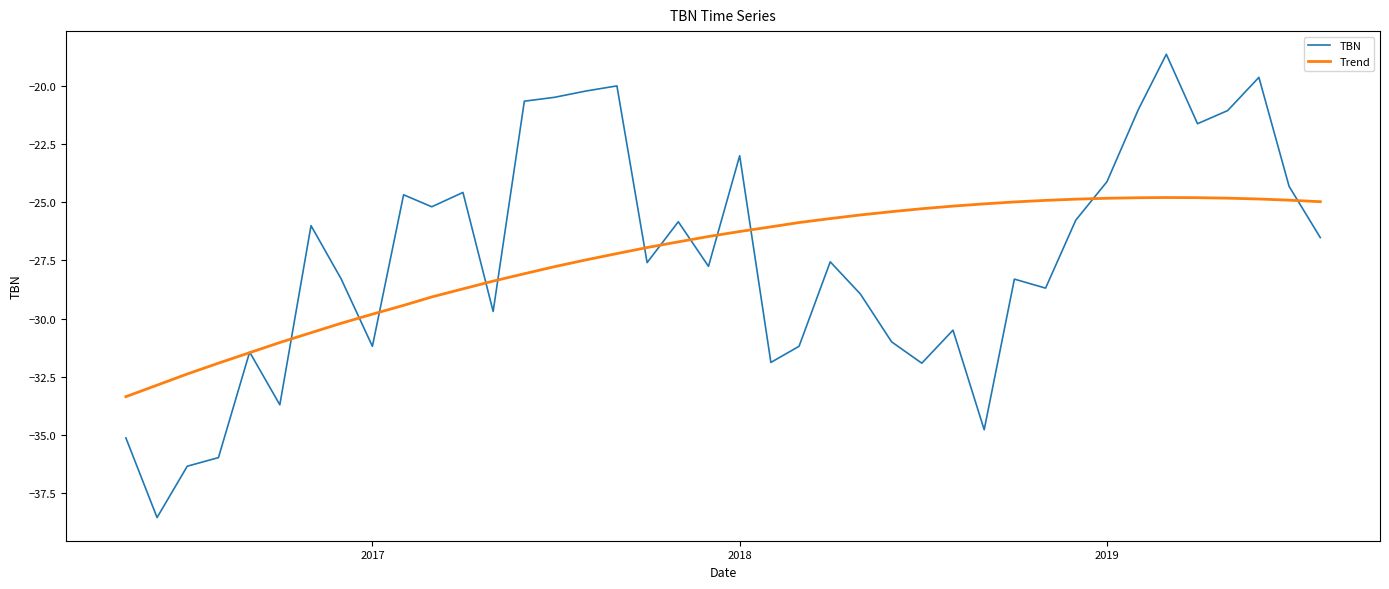

What is the sum of all TBN values?

-1093.9